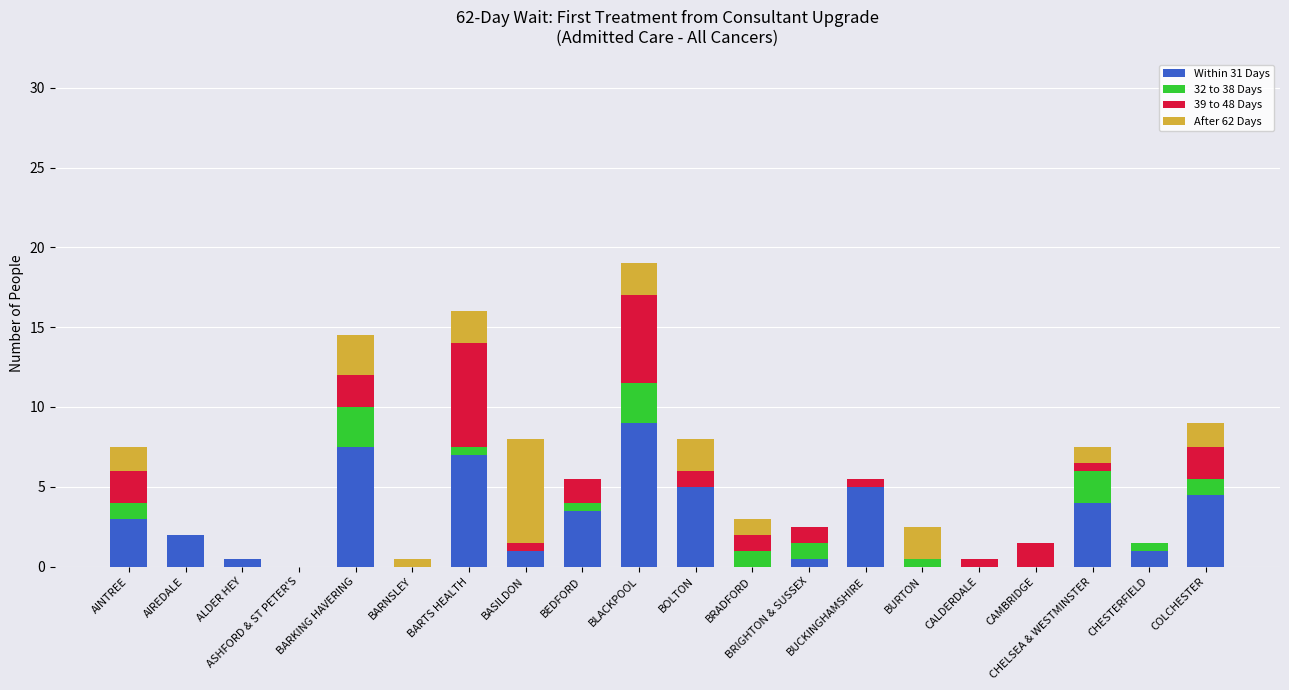

At which category is the sum across all series the highest?

BLACKPOOL